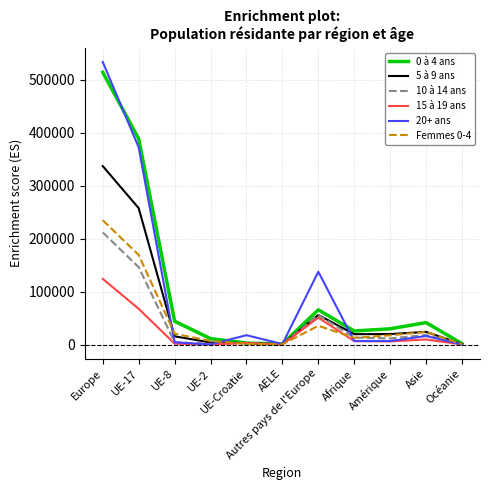

What is the maximum value shown in the chart?

533472